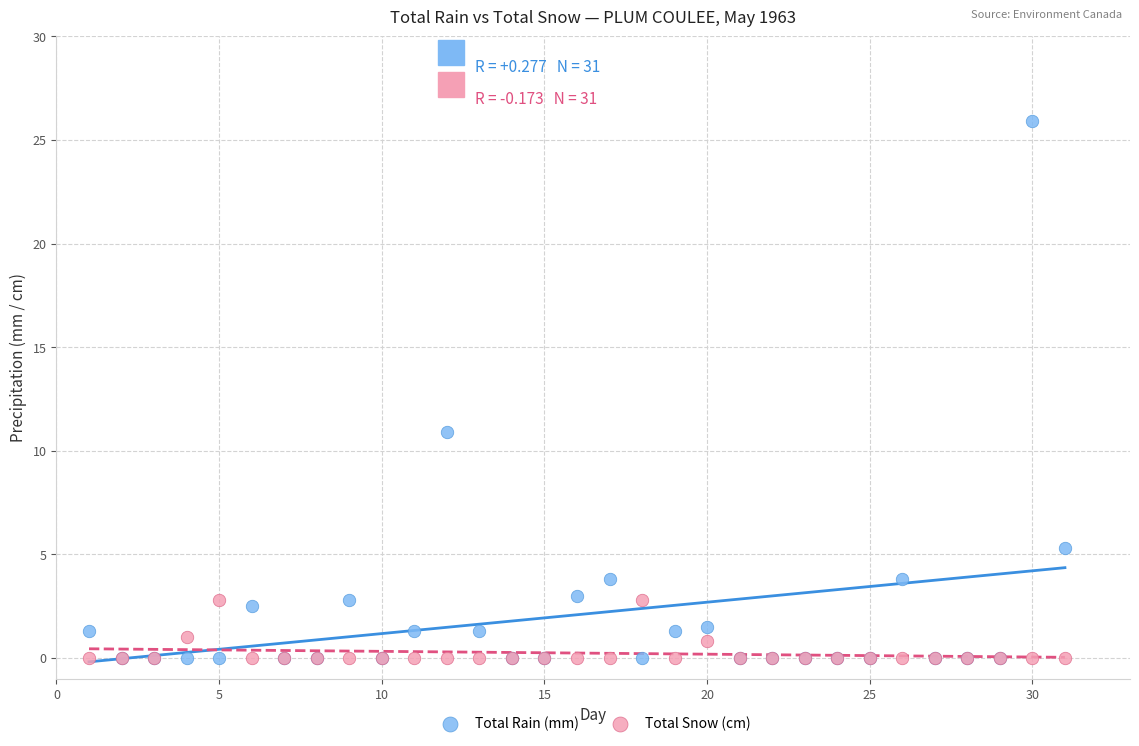

Across all series, what Y value is closest to 12?

10.9